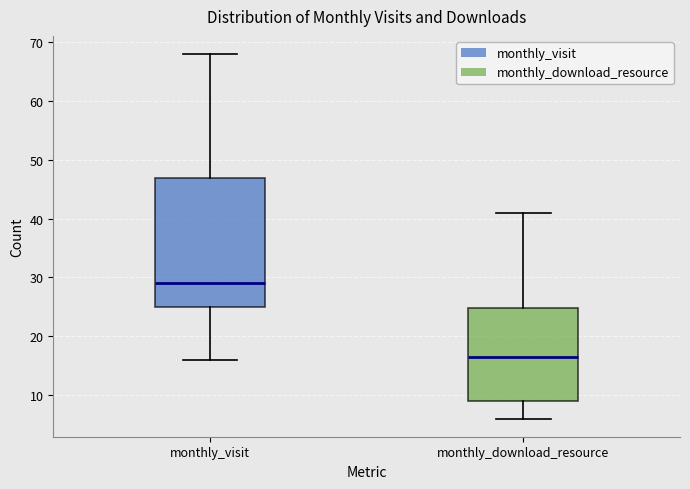

Reading left to right, transcribe this box plot: for each box, give where its median line is, the range the box spans, and where its two whiskers end, as read against the y-axis. The values are not printed on the chart, so give them approximately, as read against the axis.

monthly_visit: median 29, box 25 to 47, whiskers 16 to 68
monthly_download_resource: median 17, box 9 to 25, whiskers 6 to 41